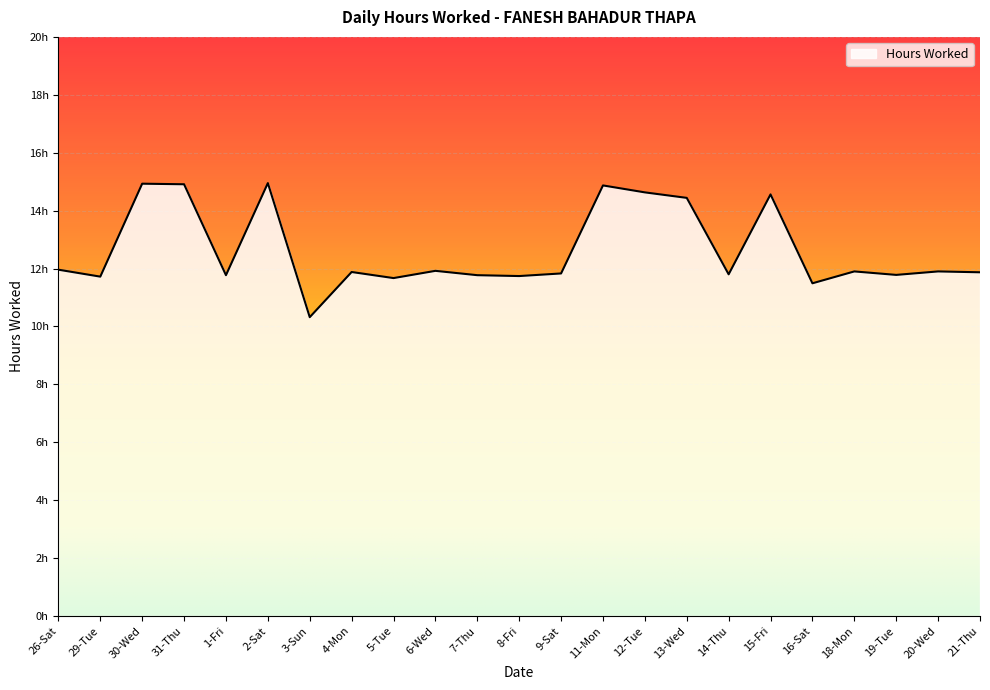

Reading right to left, transcribe all the data shown in this chart.

21-Thu=11.9	20-Wed=11.9	19-Tue=11.8	18-Mon=11.9	16-Sat=11.5	15-Fri=14.6	14-Thu=11.8	13-Wed=14.4	12-Tue=14.6	11-Mon=14.9	9-Sat=11.8	8-Fri=11.7	7-Thu=11.8	6-Wed=11.9	5-Tue=11.7	4-Mon=11.9	3-Sun=10.3	2-Sat=14.9	1-Fri=11.8	31-Thu=14.9	30-Wed=14.9	29-Tue=11.7	26-Sat=12.0